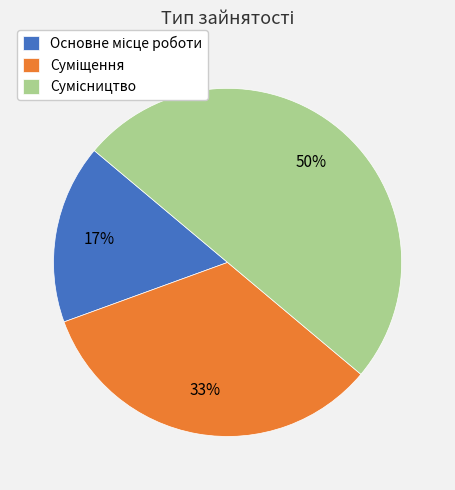

To the nearest percent, what is the difference between the largest and smallest slice percentages?

33%